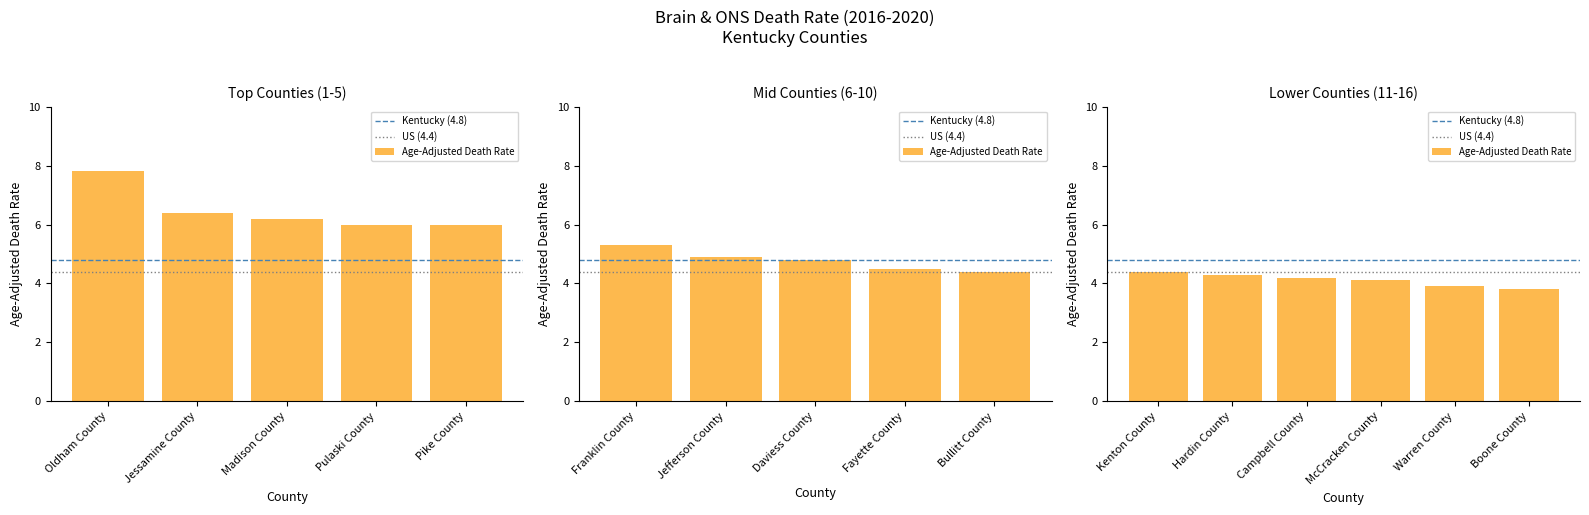

Is it true that the value at Fayette County is 7.9?

False